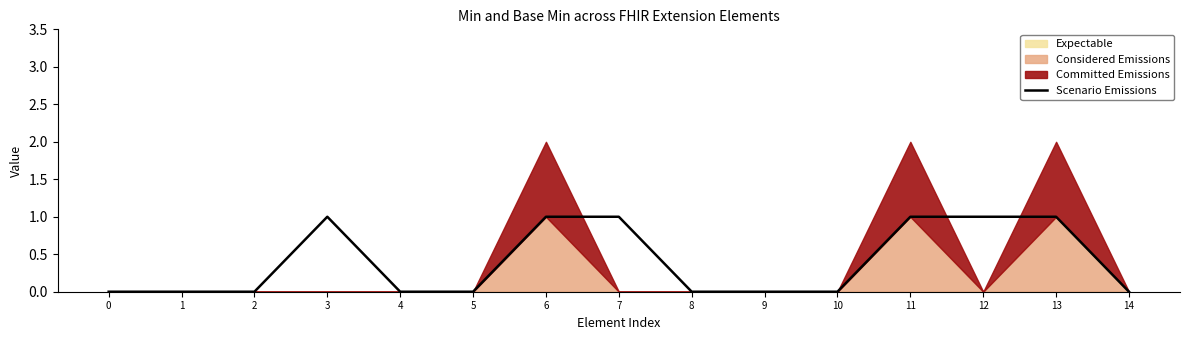

Rank the categories by value from lowest to highest.

0, 1, 2, 4, 5, 8, 9, 10, 14, 3, 6, 7, 11, 12, 13